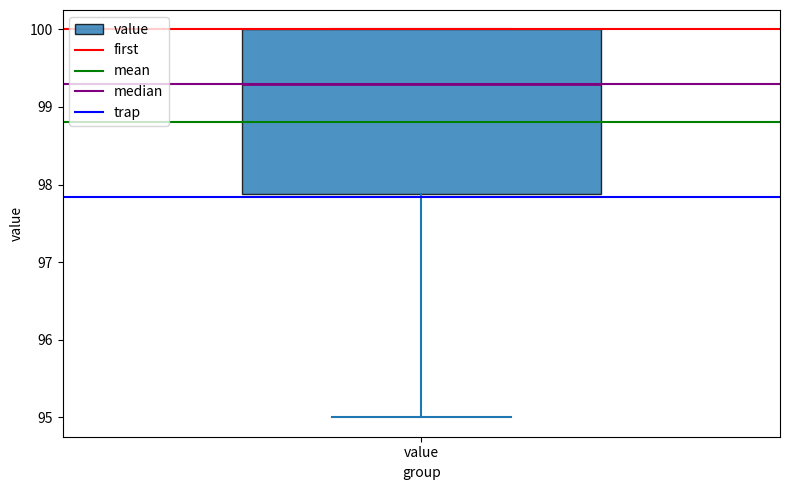

Transcribe this box plot: give where the median line is, the range the box spans, and where the two whiskers end, as read against the y-axis. The values are not printed on the chart, so give them approximately, as read against the axis.

median 99.3, box 97.9 to 100.0, whiskers 95.0 to 100.0